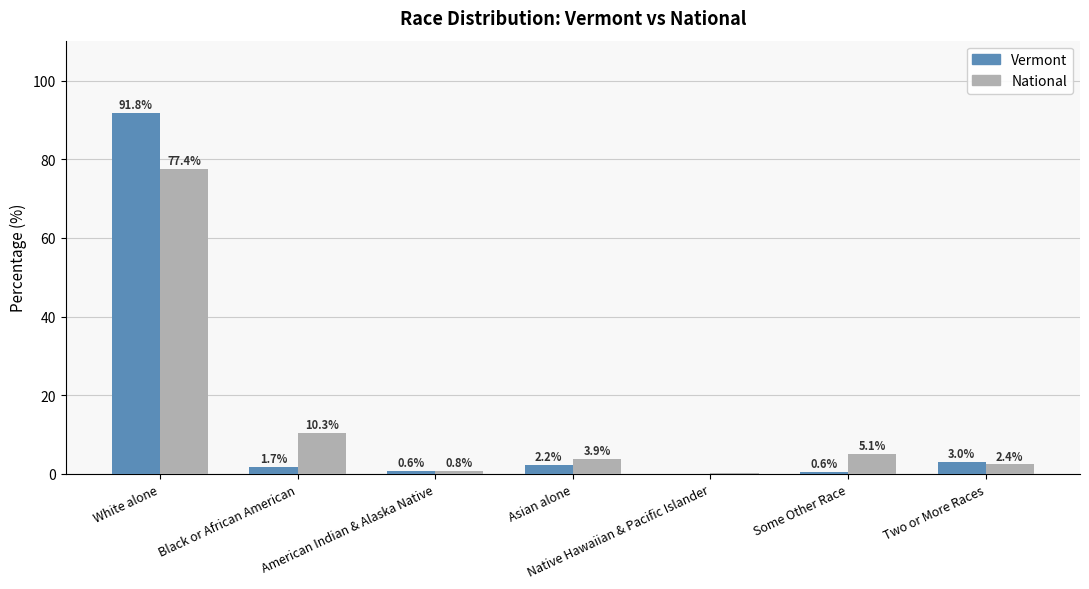

Is the value of Vermont at Two or More Races greater than the value of National at Black or African American?

No